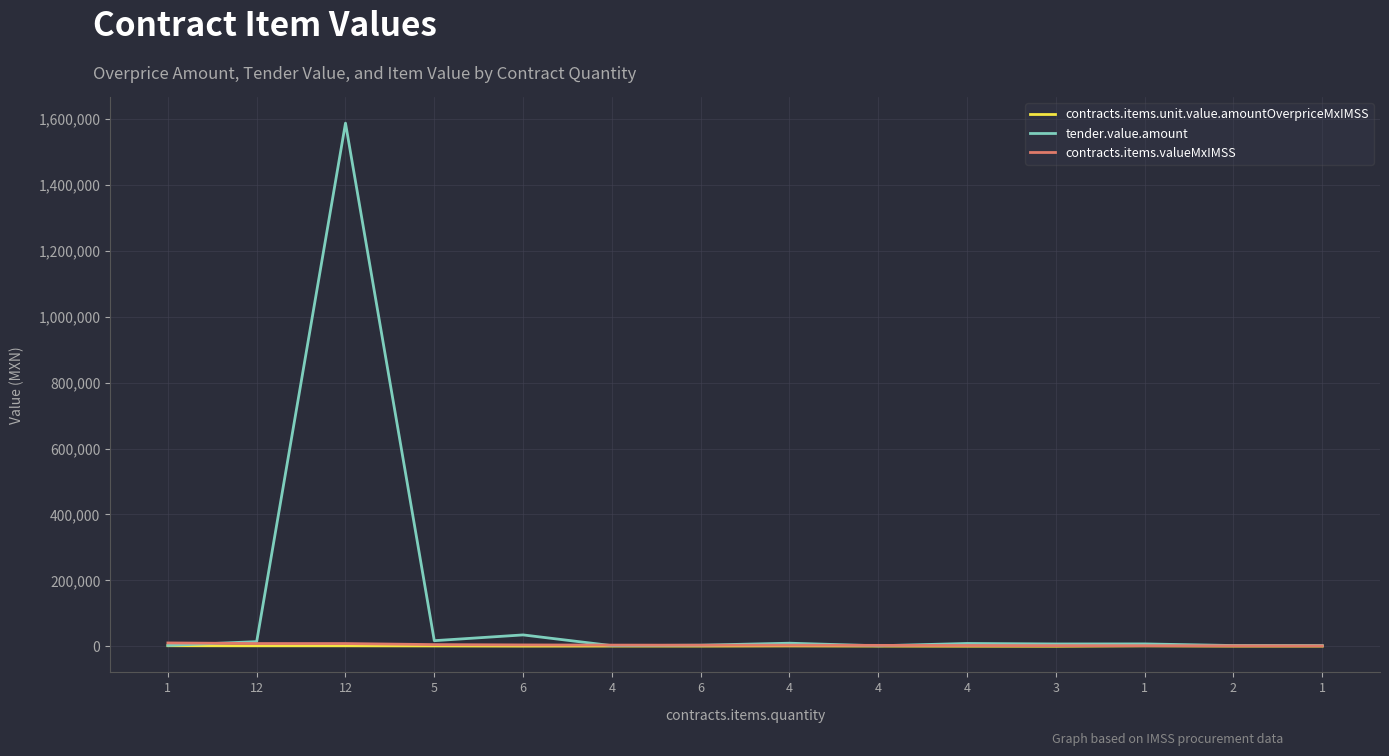

Which series changed the most between 6 and 4?

tender.value.amount